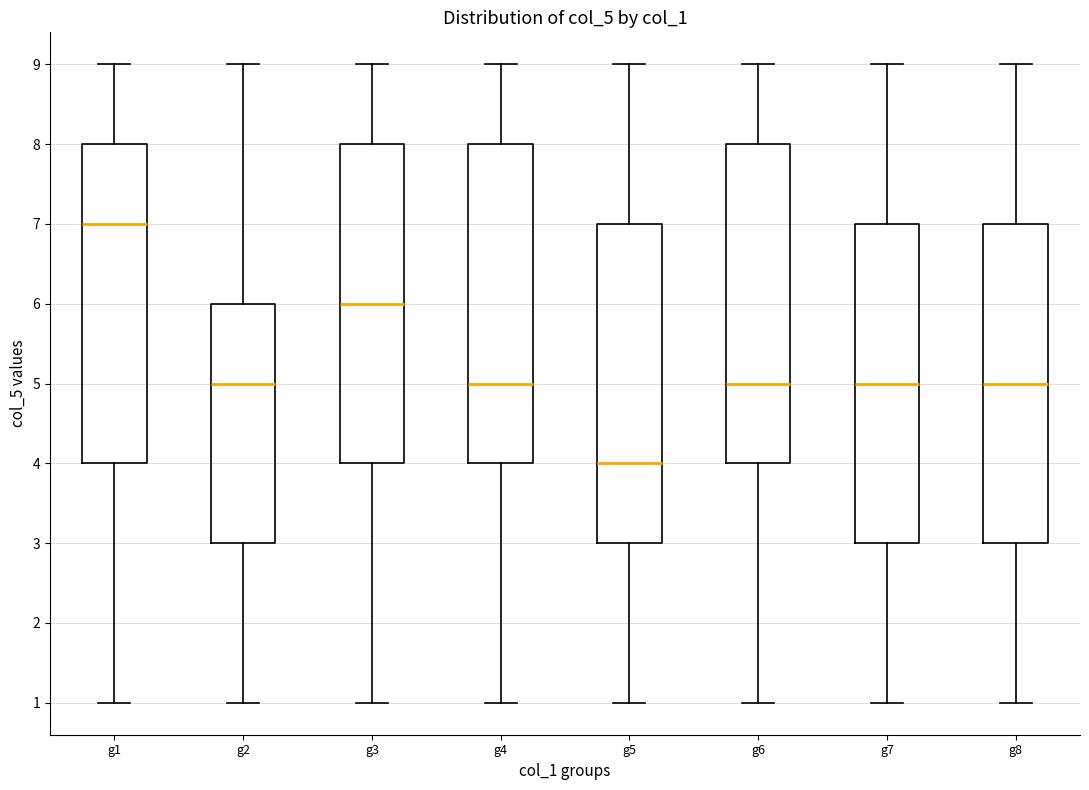

Which box has the lowest median line?

g5